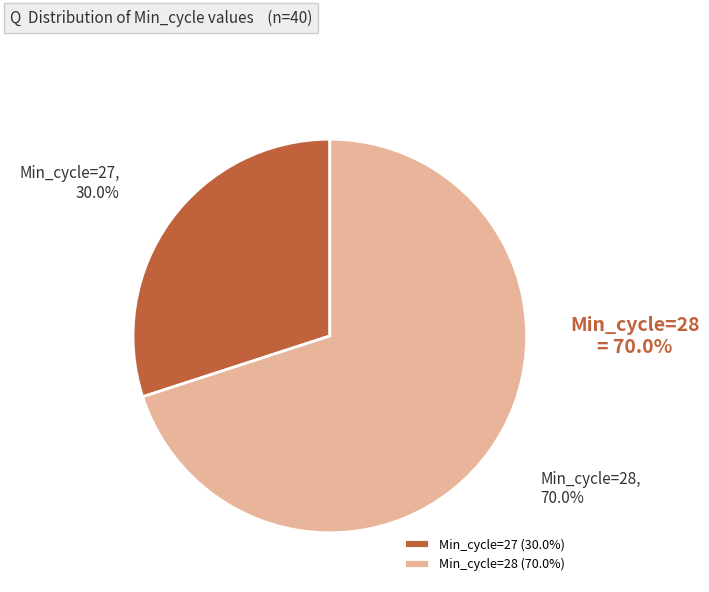

Does Min_cycle=28 represent more than half of the total?

Yes